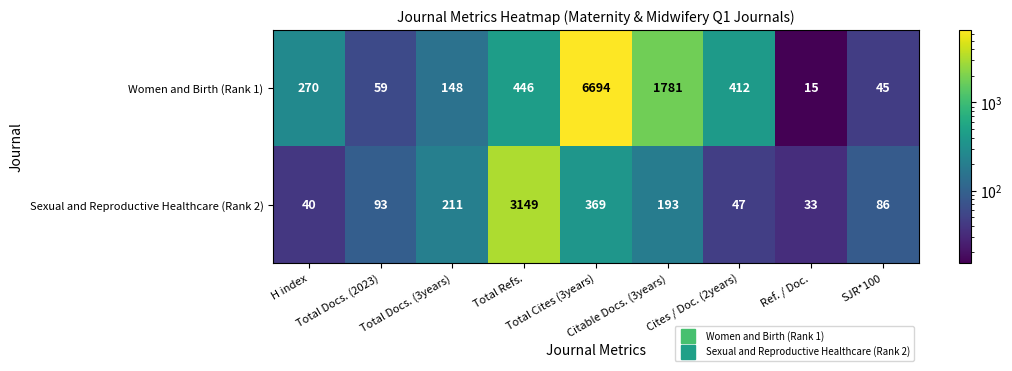

How many data points does each series have?

9